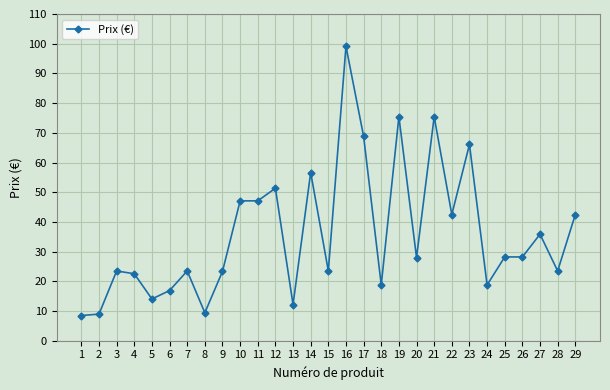

True or false: there are more than 0 points higher than both neighbors.

True